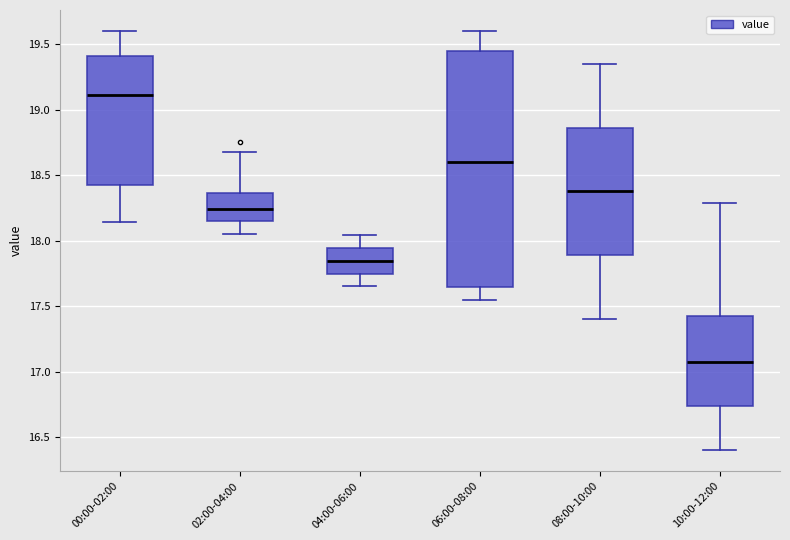

Comparing the boxes themselves (not the whiskers), which one is the tallest?

06:00-08:00